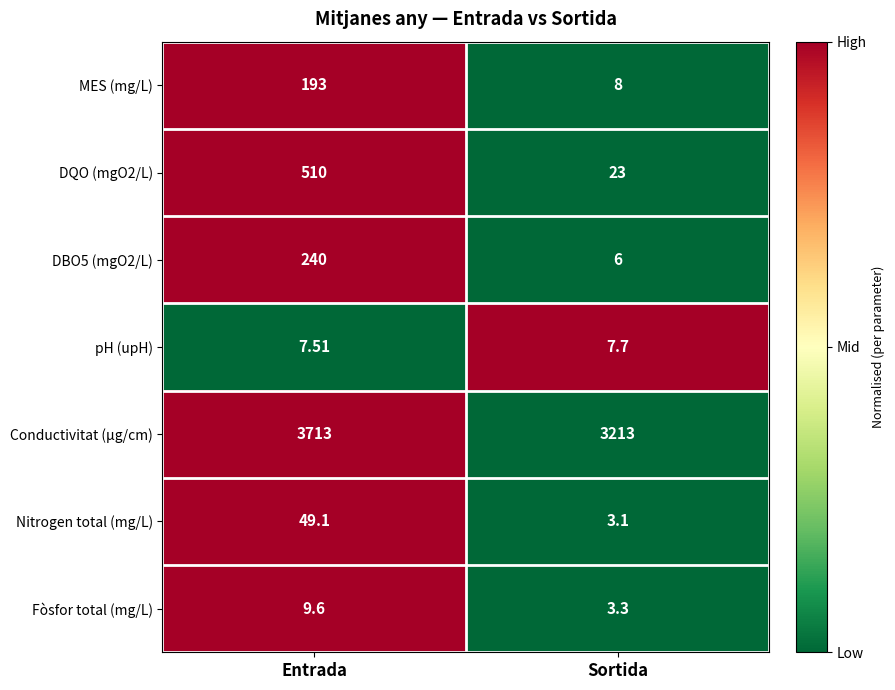

Which series has the widest spread of values?

Conductivitat (µg/cm)